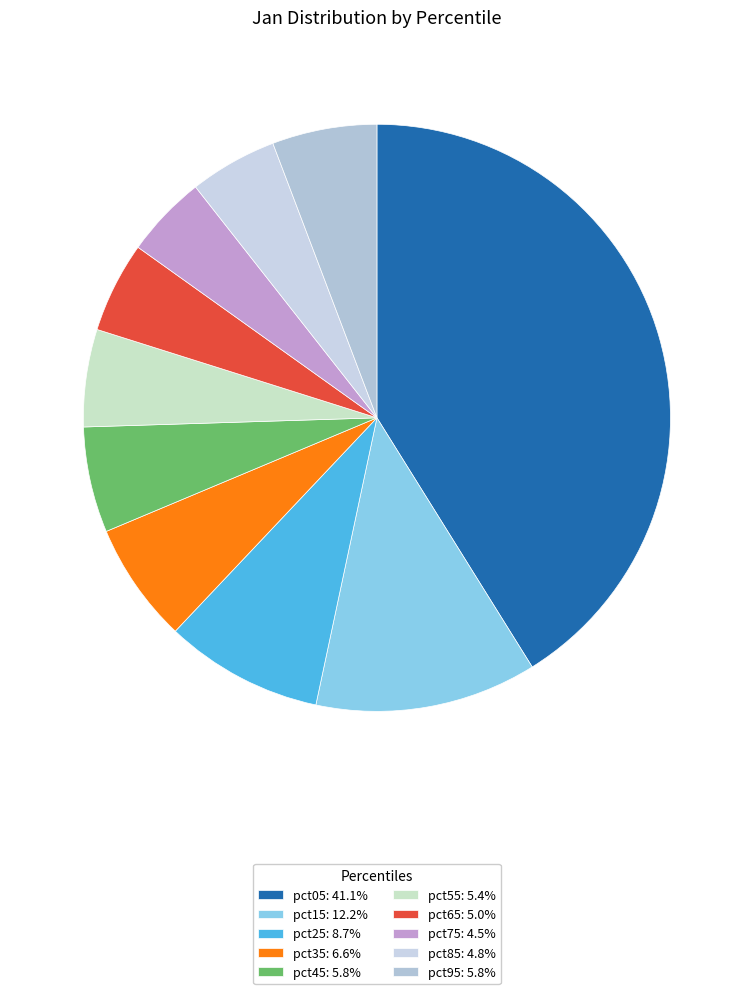

Count the number of slices in the pie.

10